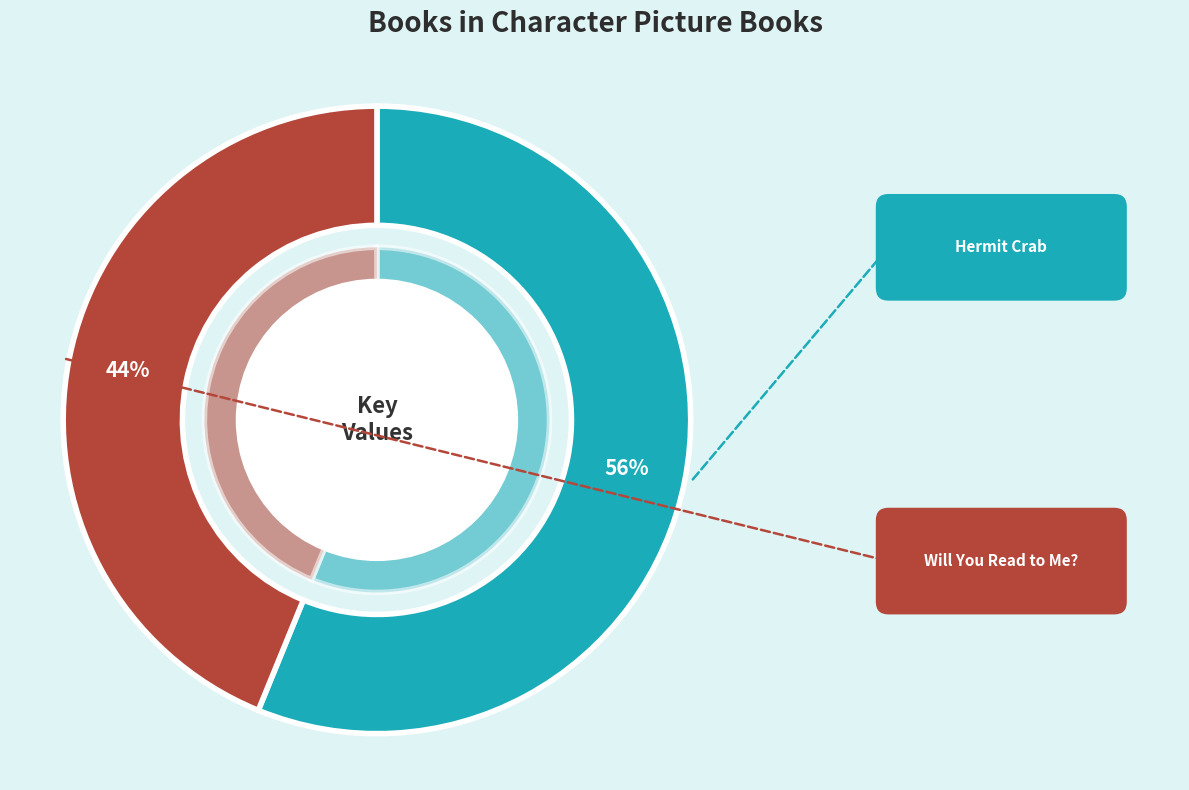

Between Hermit Crab and Will You Read to Me?, which is larger?

Hermit Crab